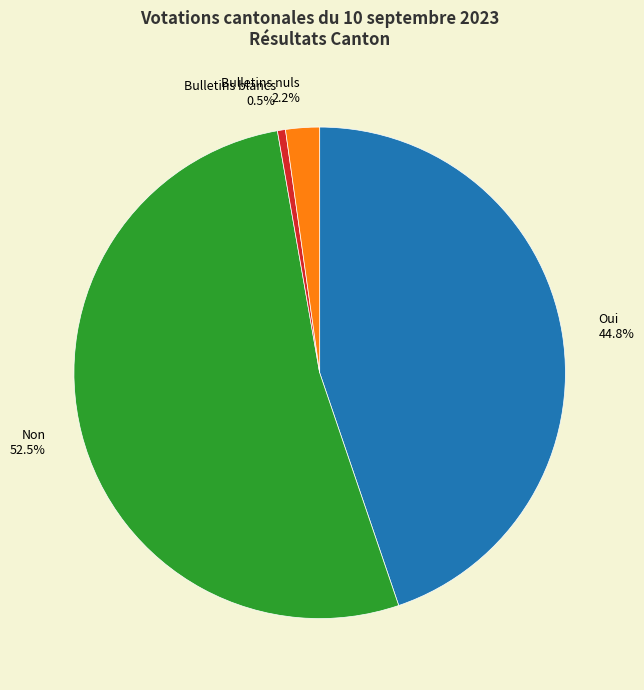

Which slice is the smallest?

Bulletins blancs